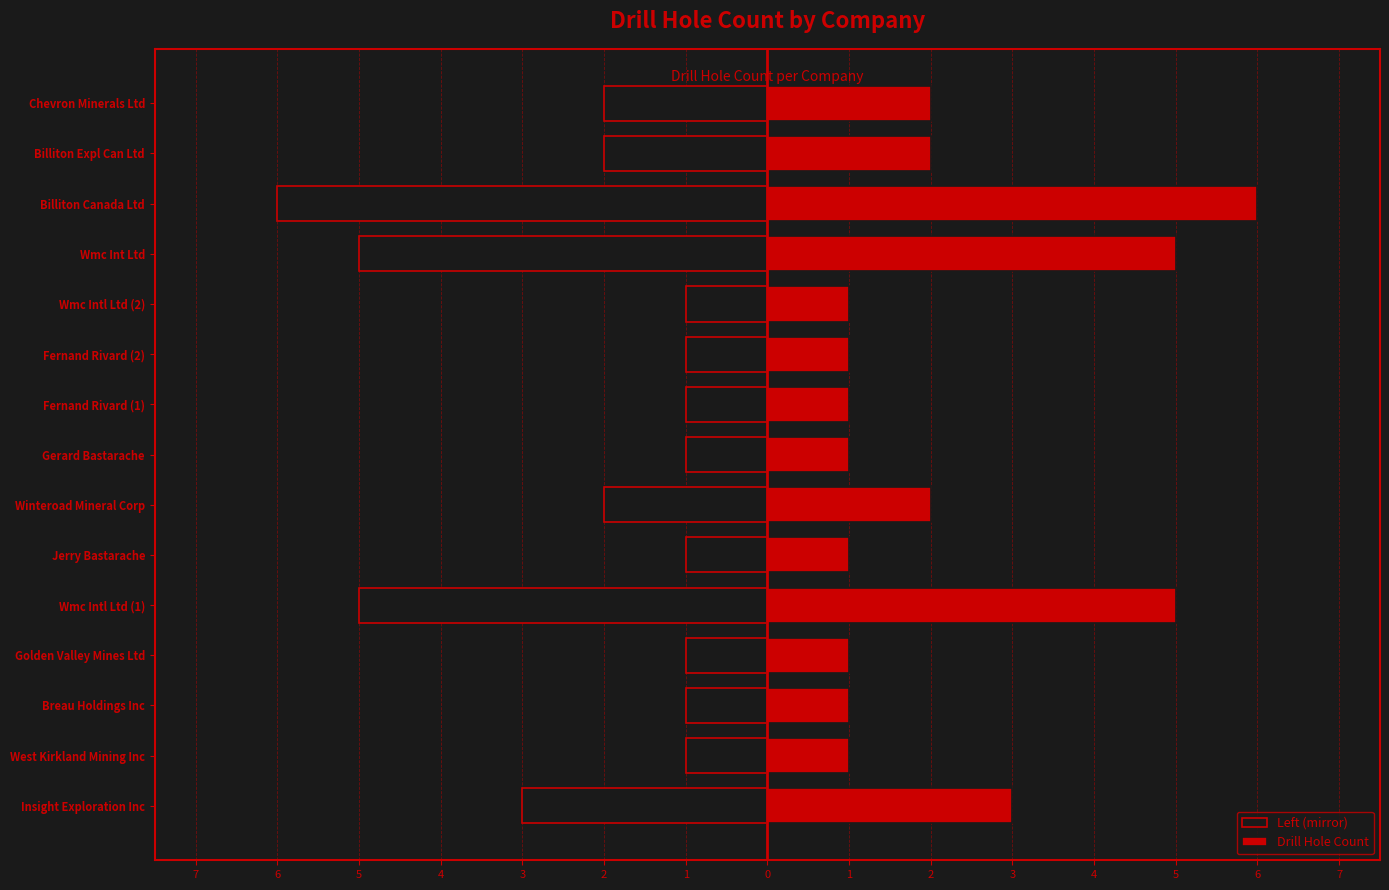

What are all the series names shown in the legend?

Left (mirror), Drill Hole Count